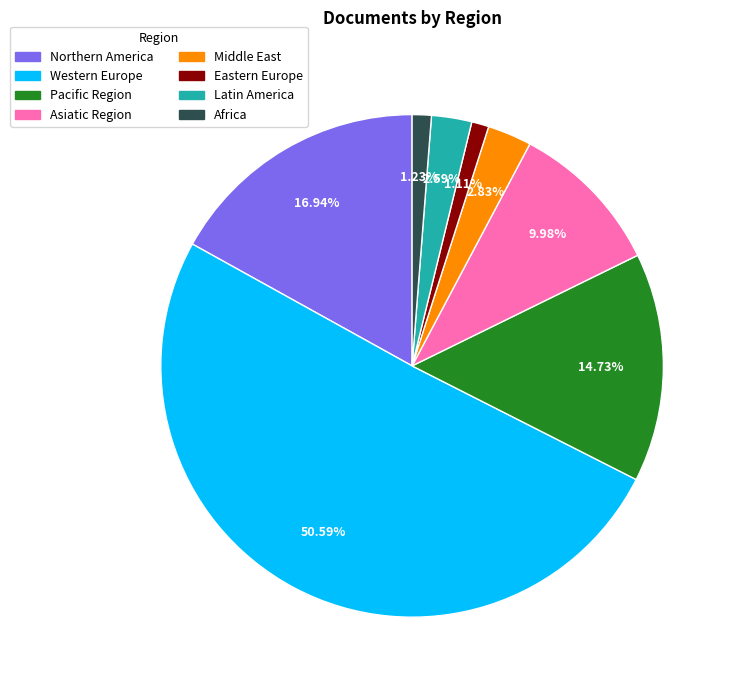

What is the largest slice in the pie chart?

Western Europe